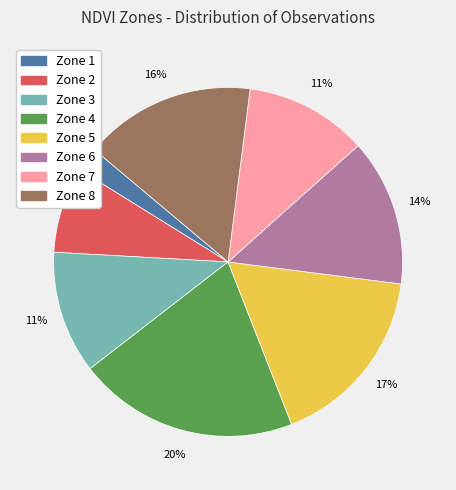

Which slice is the largest?

Zone 4